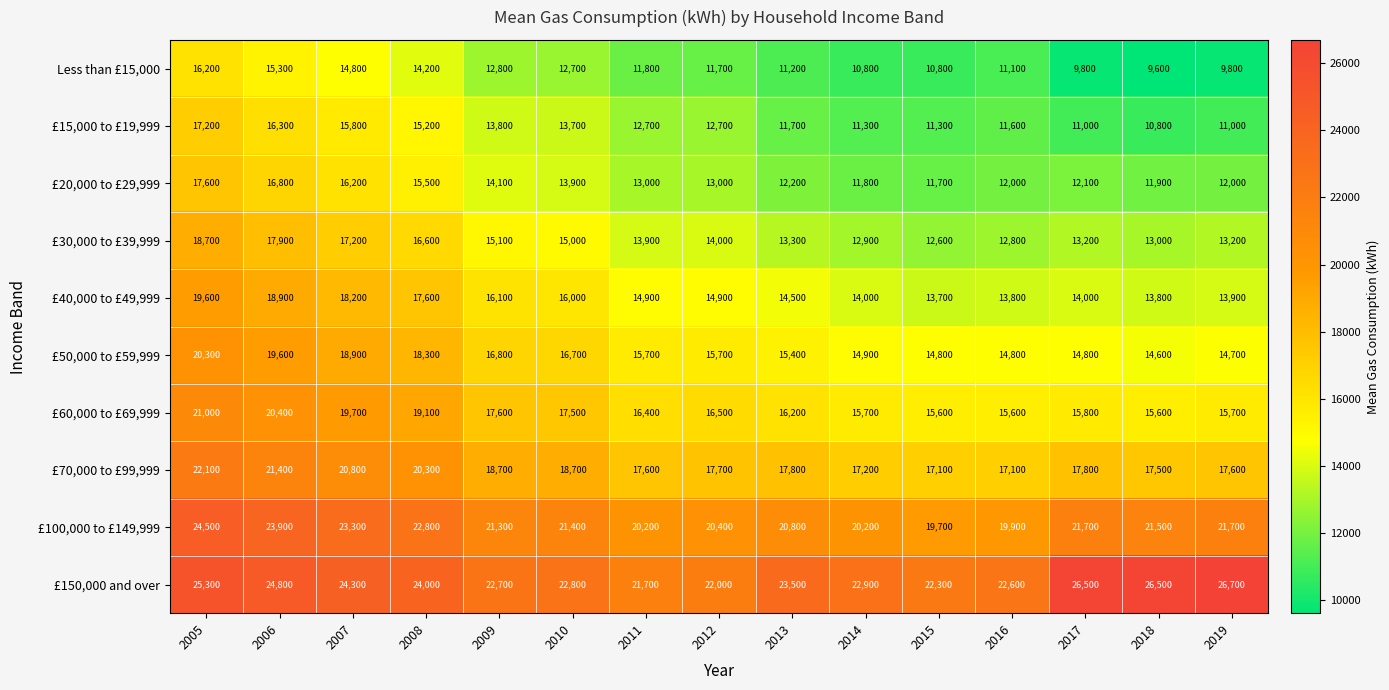

Rank the series at 2007 from highest to lowest value.

£150,000 and over, £100,000 to £149,999, £70,000 to £99,999, £60,000 to £69,999, £50,000 to £59,999, £40,000 to £49,999, £30,000 to £39,999, £20,000 to £29,999, £15,000 to £19,999, Less than £15,000